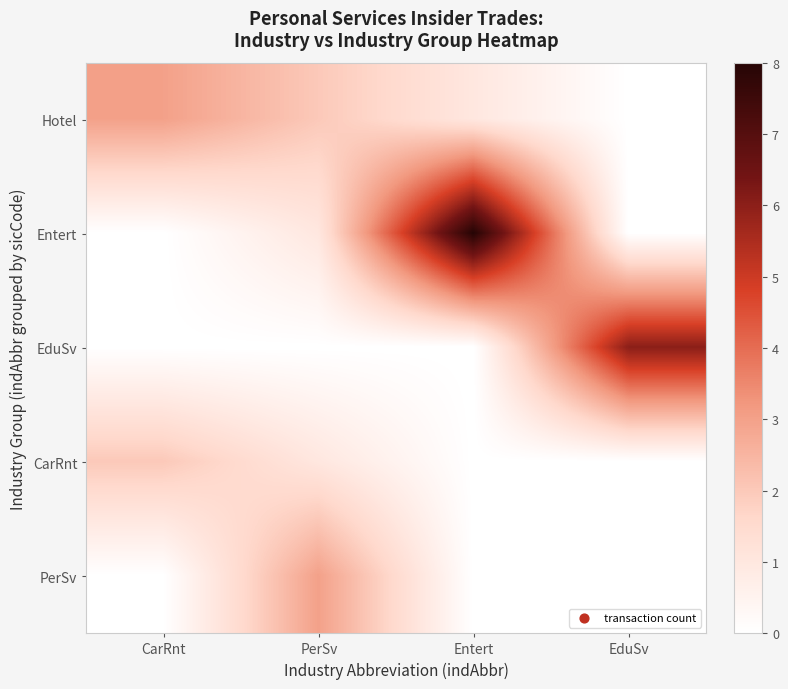

List the series in order of their peak value, lowest first.

CarRnt, Hotel, PerSv, EduSv, Entert